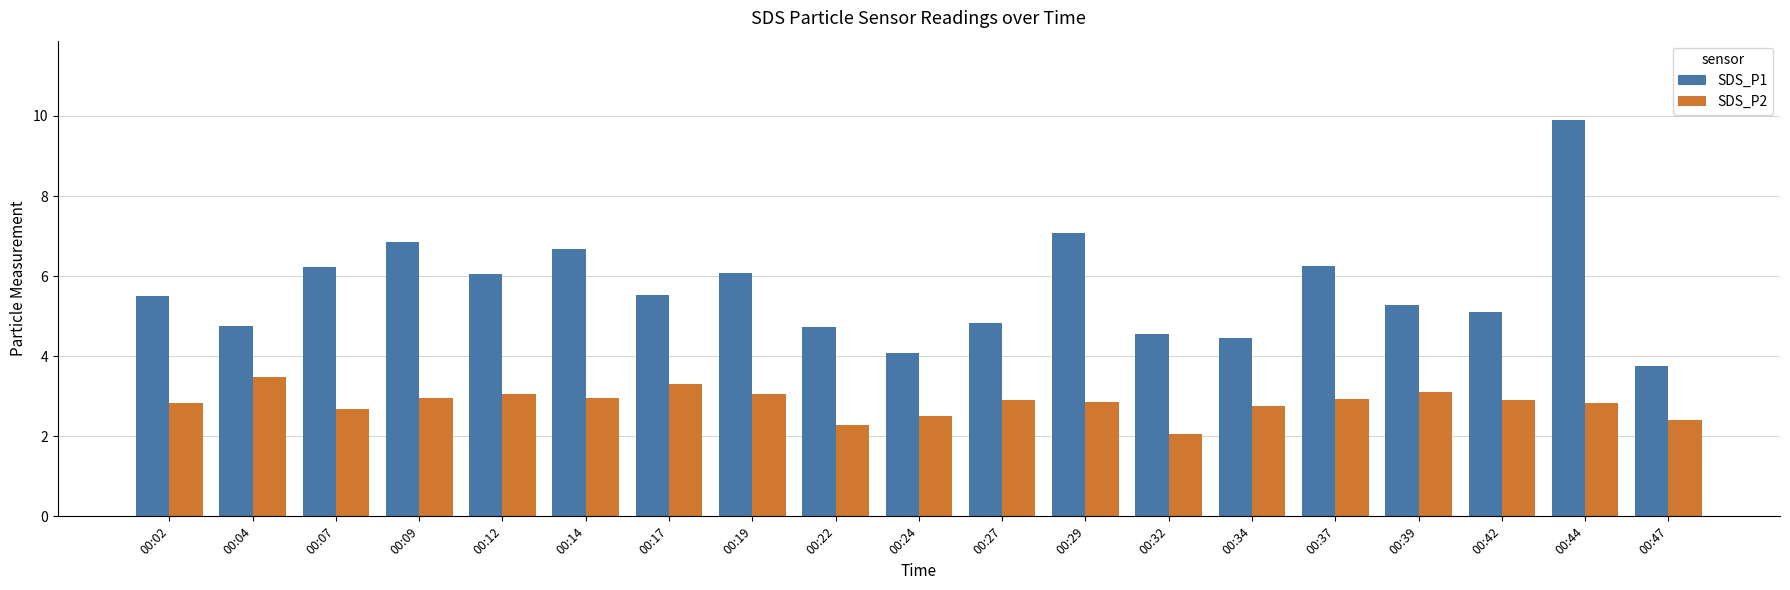

Which category has the highest value in the SDS_P1 series?

00:44